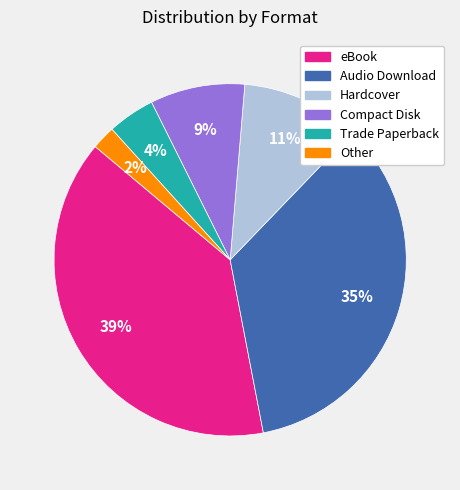

The Hardcover slice represents 11% of the pie. True or false?

True